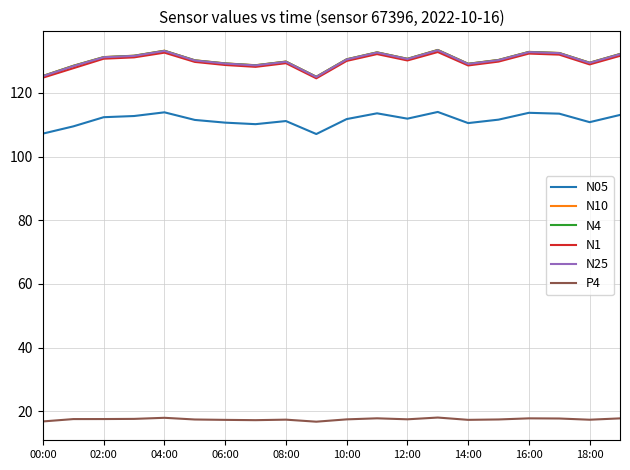

What is the greatest value displayed?

133.5